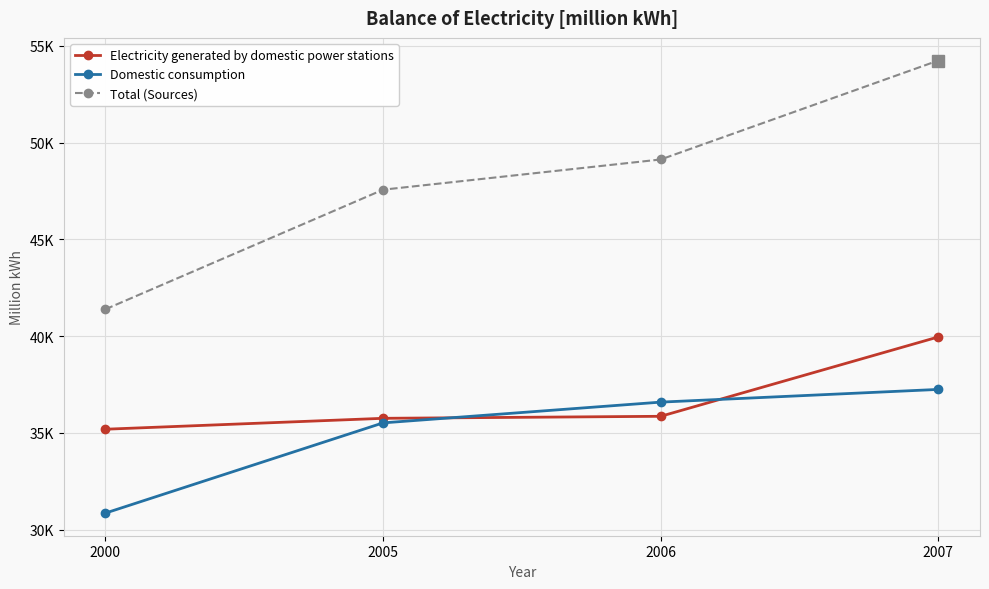

Reading left to right, transcribe all the data shown in this chart.

Electricity generated by domestic power stations: 35191.0	35755.0	35858.8	39958.3
Domestic consumption: 30859.0	35519.0	36591.1	37247.5
Total (Sources): 41388.0	47564.0	49124.8	54236.3